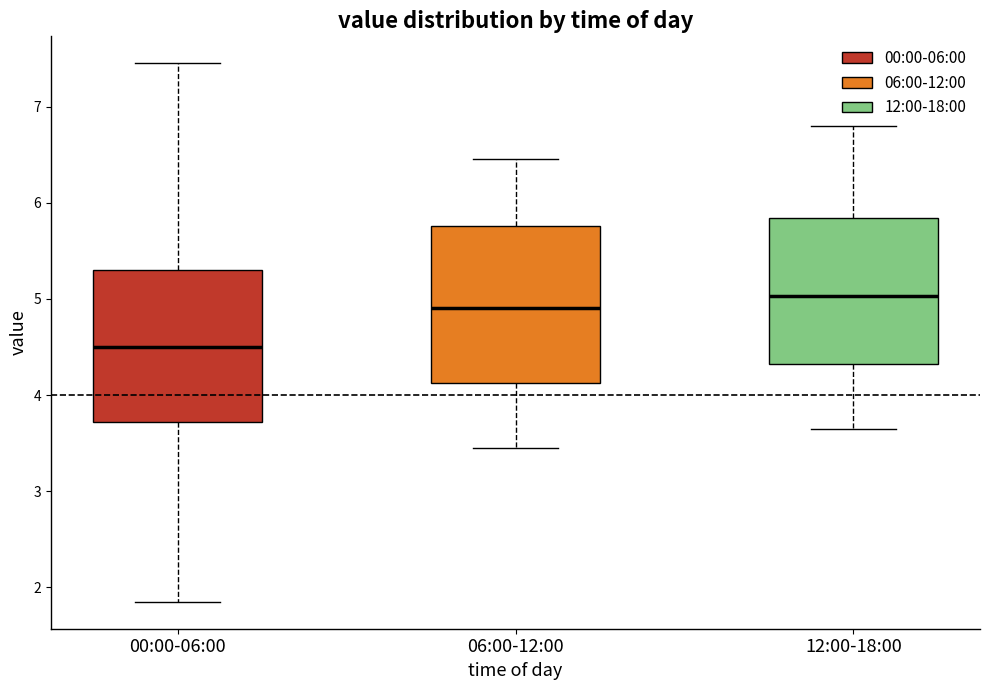

Which box has the lowest median line?

00:00-06:00